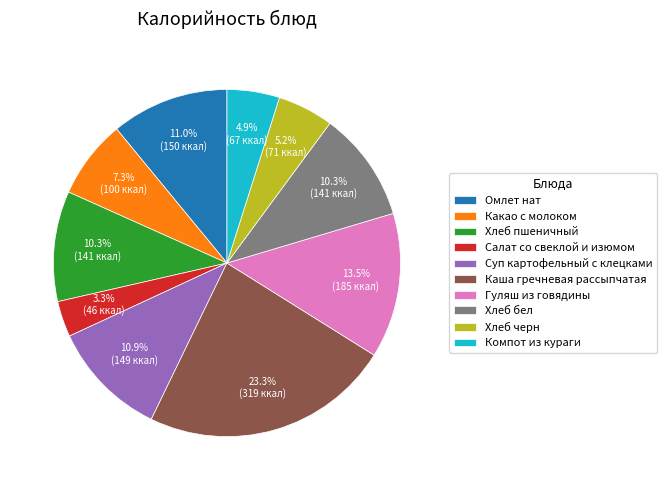

Which has a higher value, Гуляш из говядины or Каша гречневая рассыпчатая?

Каша гречневая рассыпчатая